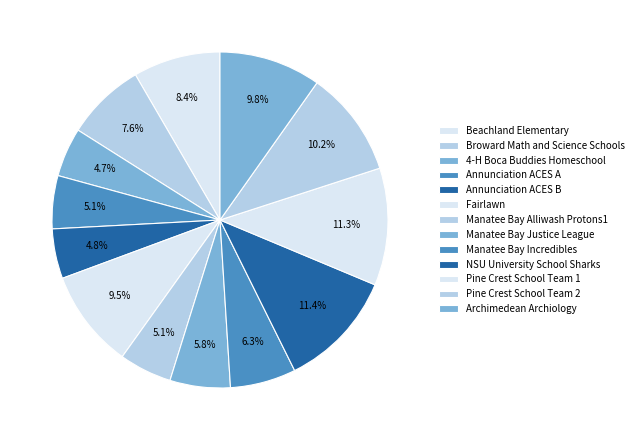

How many slices are in this pie chart?

13